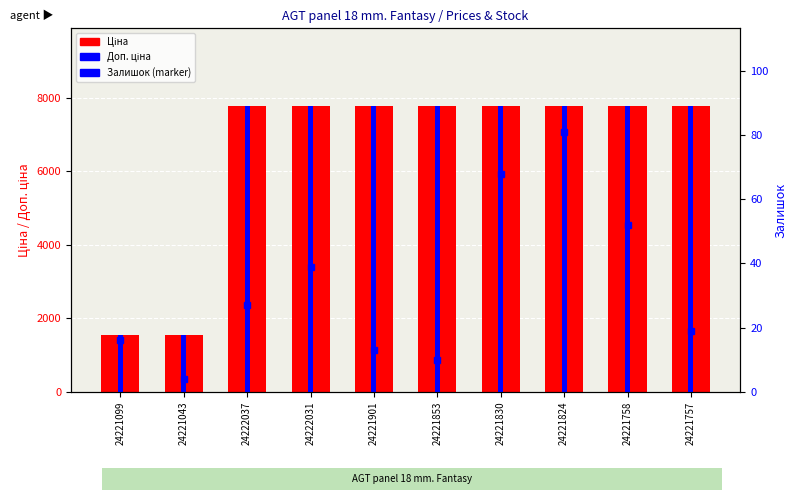

How many groups of bars are there?

10